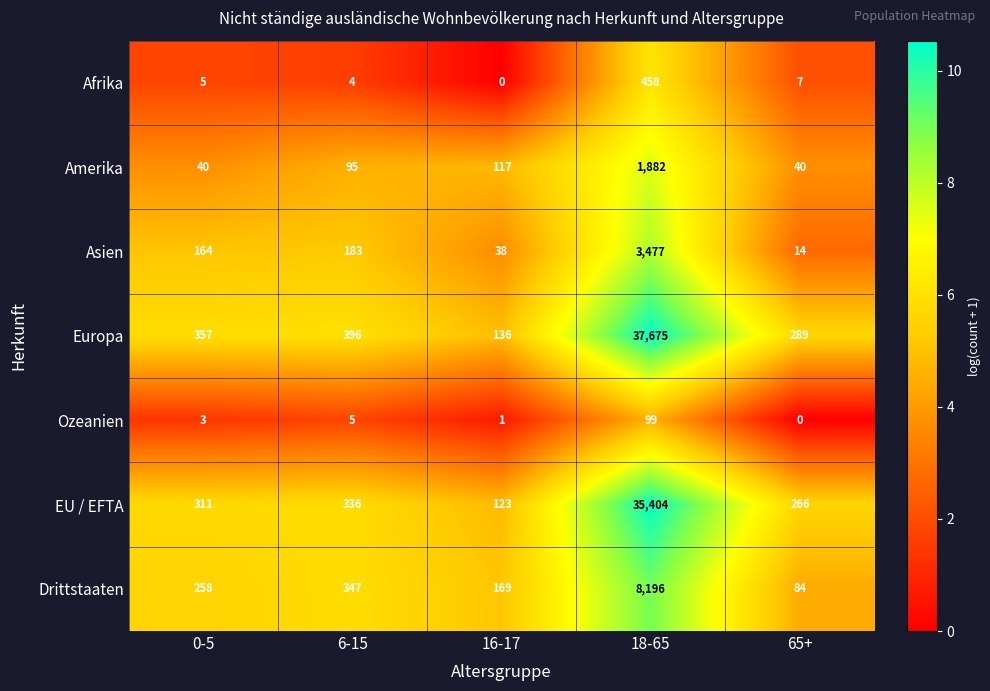

What is the difference between the Drittstaaten values at 18-65 and 65+?

8112